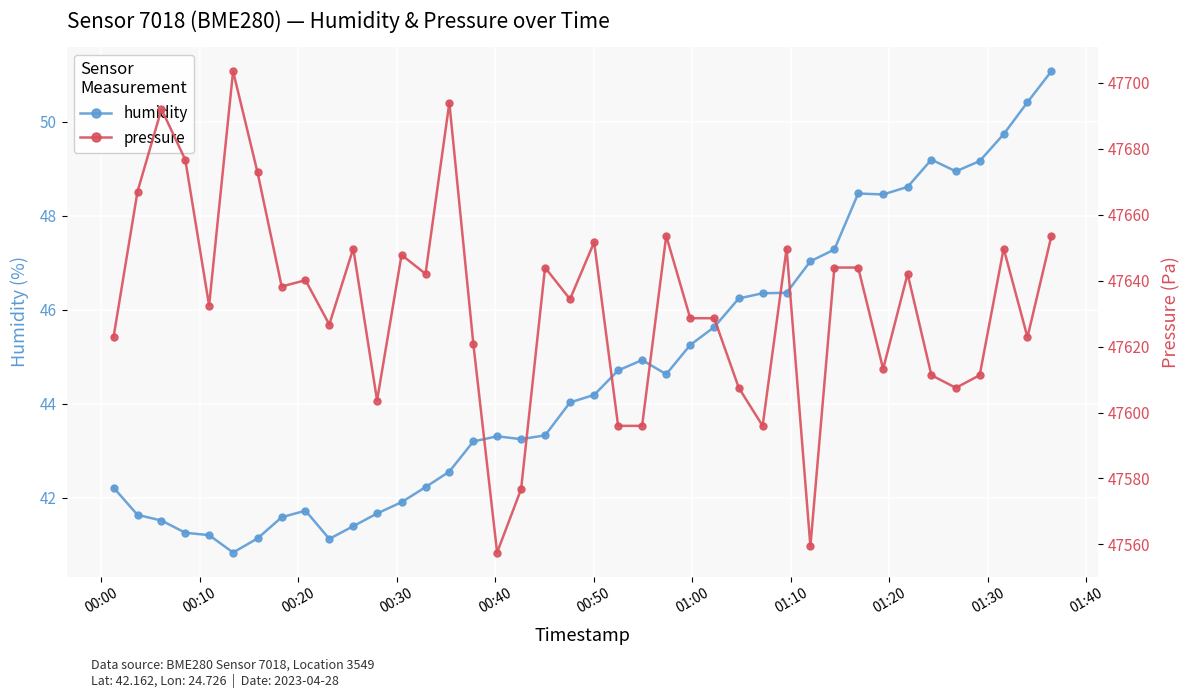

True or false: humidity has more than 0 interior local peaks.

True